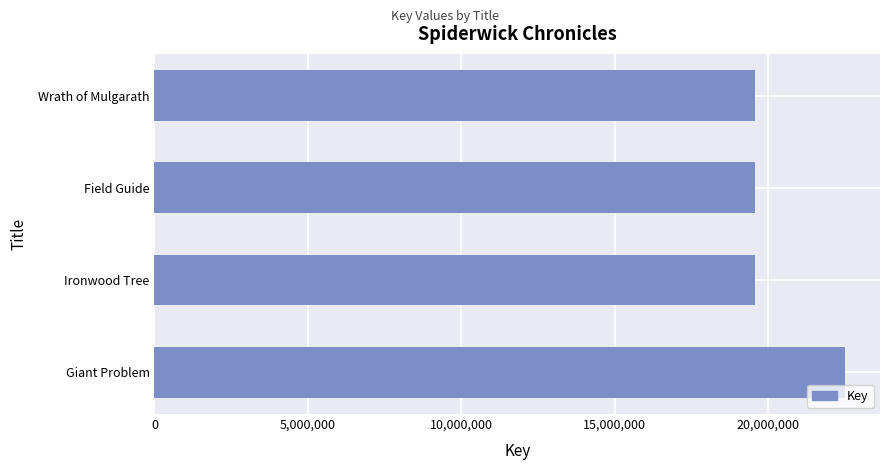

True or false: the data shows 19580583 at Ironwood Tree.

True